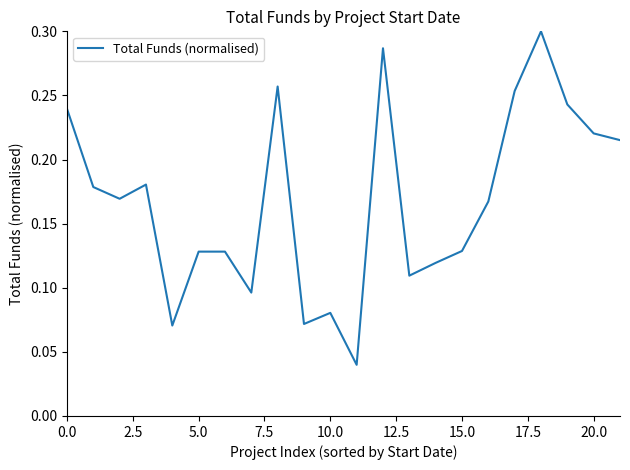

Is it true that the value at 5.0 is 0.2?

False